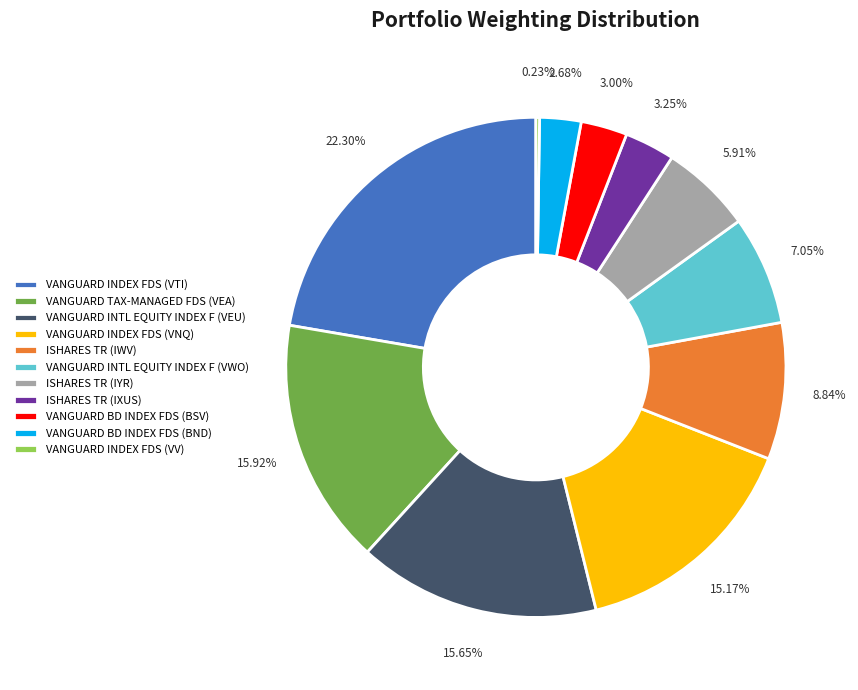

Do VANGUARD TAX-MANAGED FDS (VEA) and ISHARES TR (IWV) together represent more than half of the pie?

No